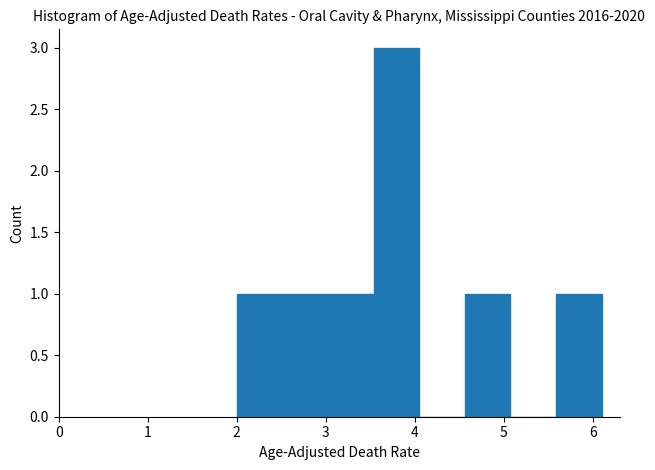

Reading left to right, transcribe this chart: for each bar, give the range it covers on the x-axis and its height. Neither the bar edges nor the heights are printed on the chart, so give them approximately, as read against the axes.

2.0 to 2.5: 1
2.5 to 3.0: 1
3.0 to 3.5: 1
3.5 to 4.1: 3
4.1 to 4.6: 0
4.6 to 5.1: 1
5.1 to 5.6: 0
5.6 to 6.1: 1